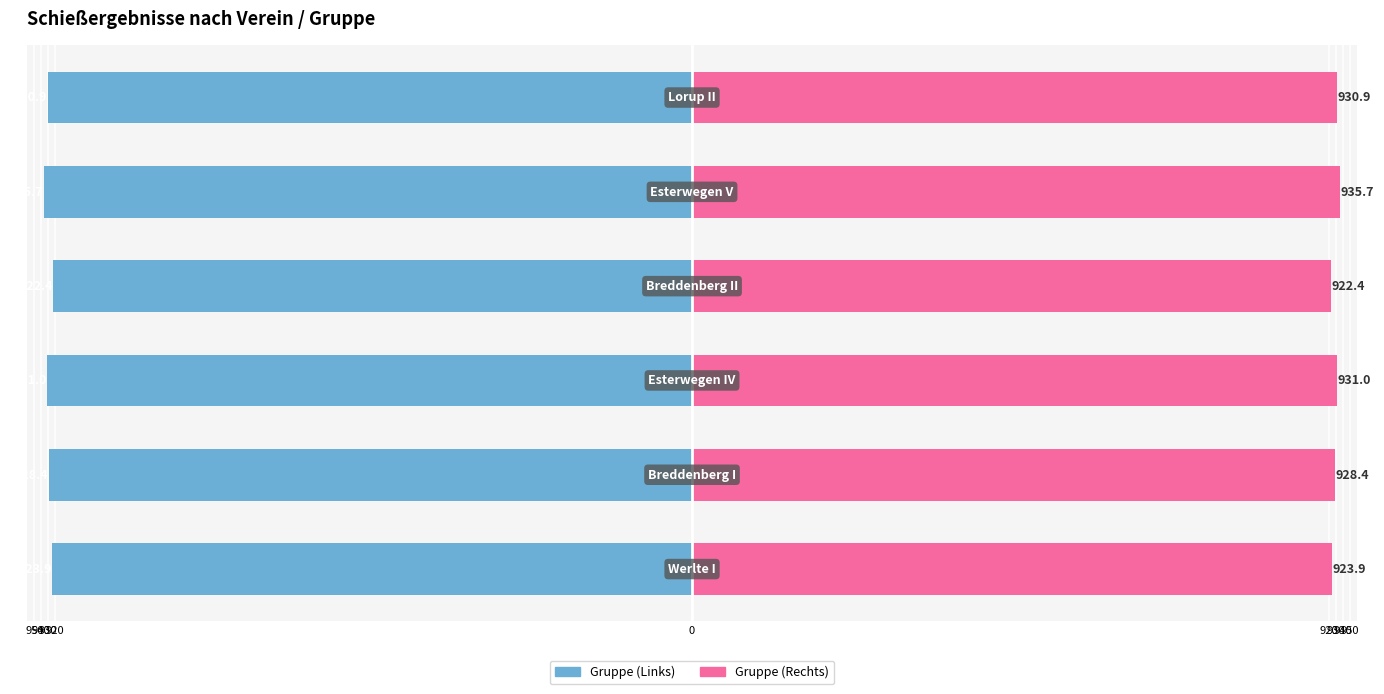

What is the sum of all Team Score (Right) values?

5572.3